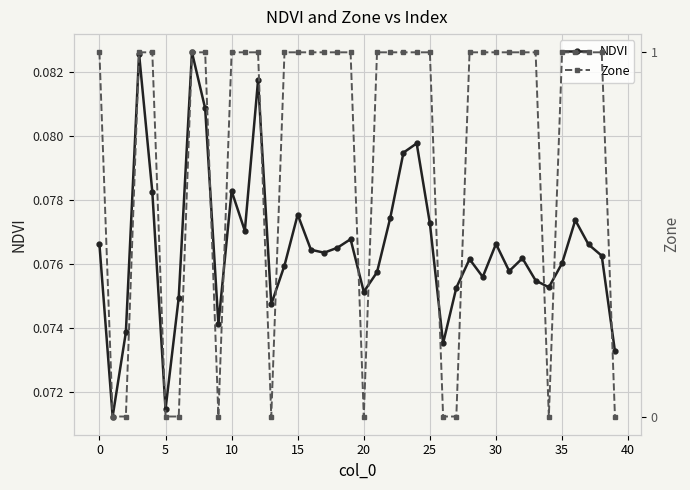

What is the average value of the Zone series?

0.7